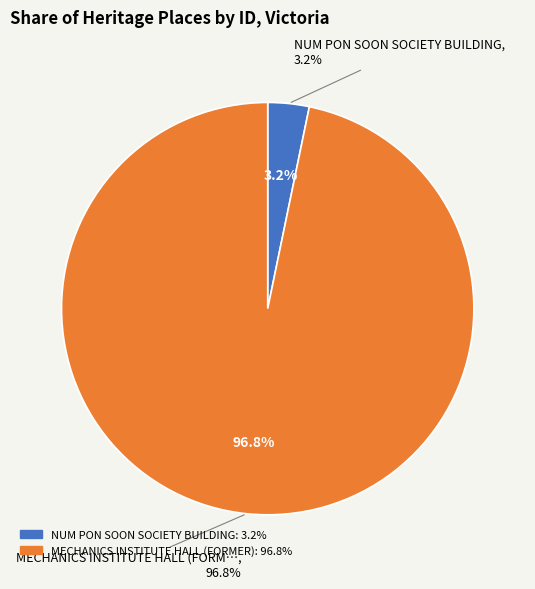

The MECHANICS INSTITUTE HALL (FORMER) slice represents 97% of the pie. True or false?

True